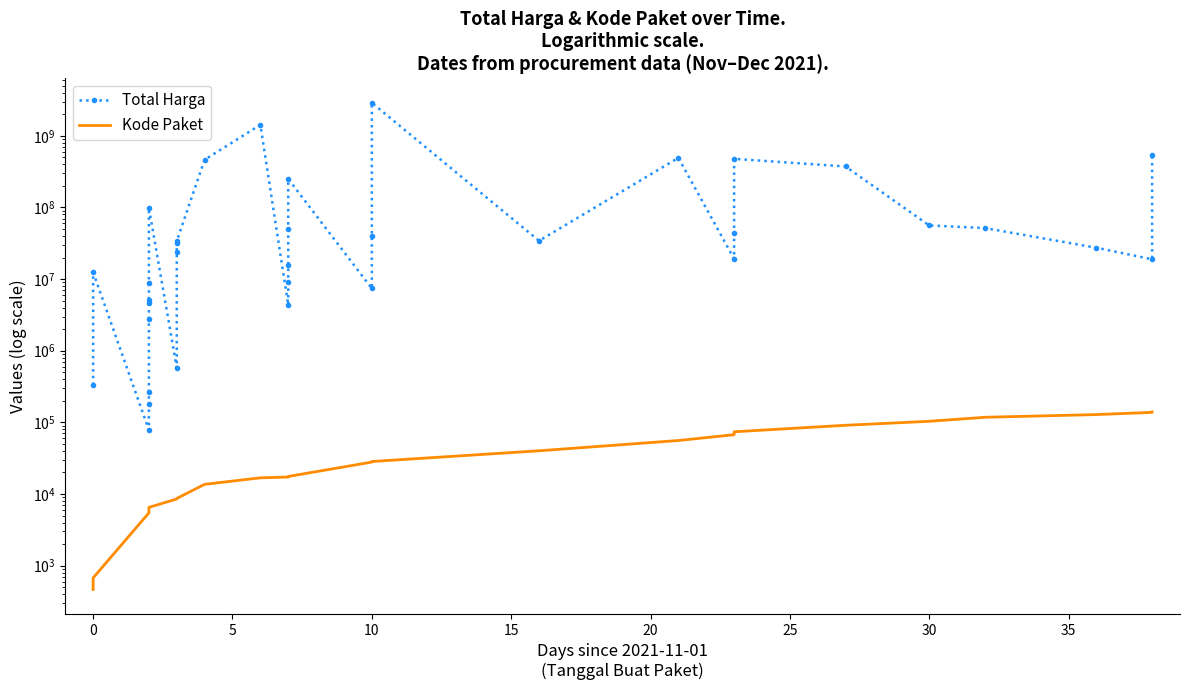

Which series has the widest spread of values?

Total Harga